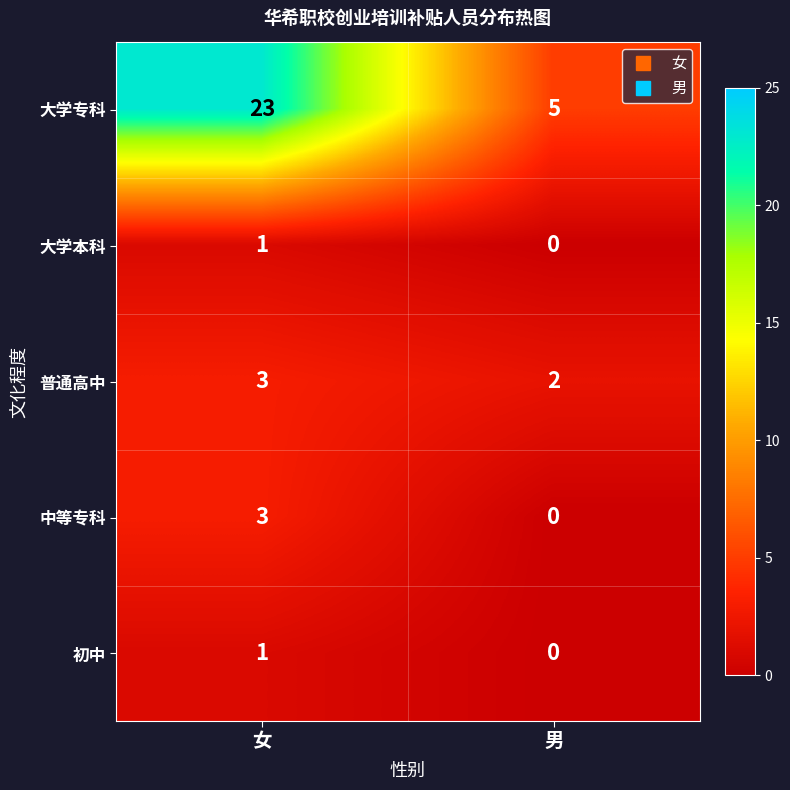

Count the number of categories in the chart.

2